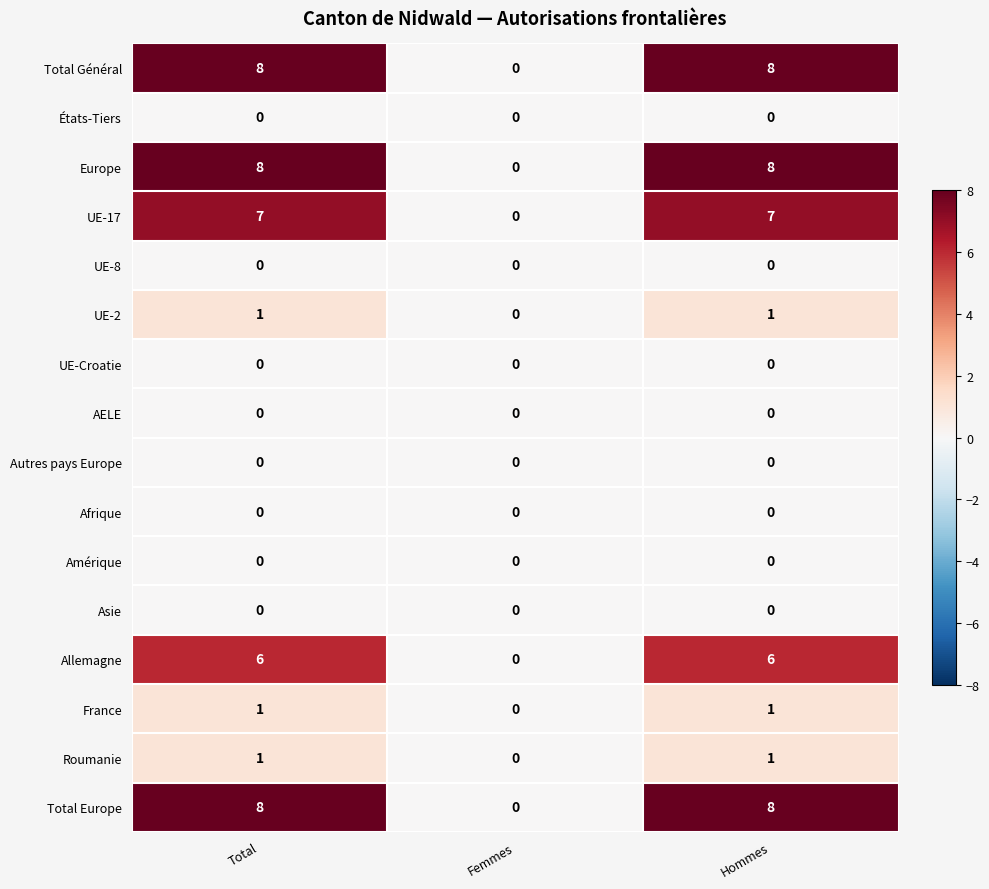

Is the value of UE-2 at Femmes greater than the value of France at Total?

No